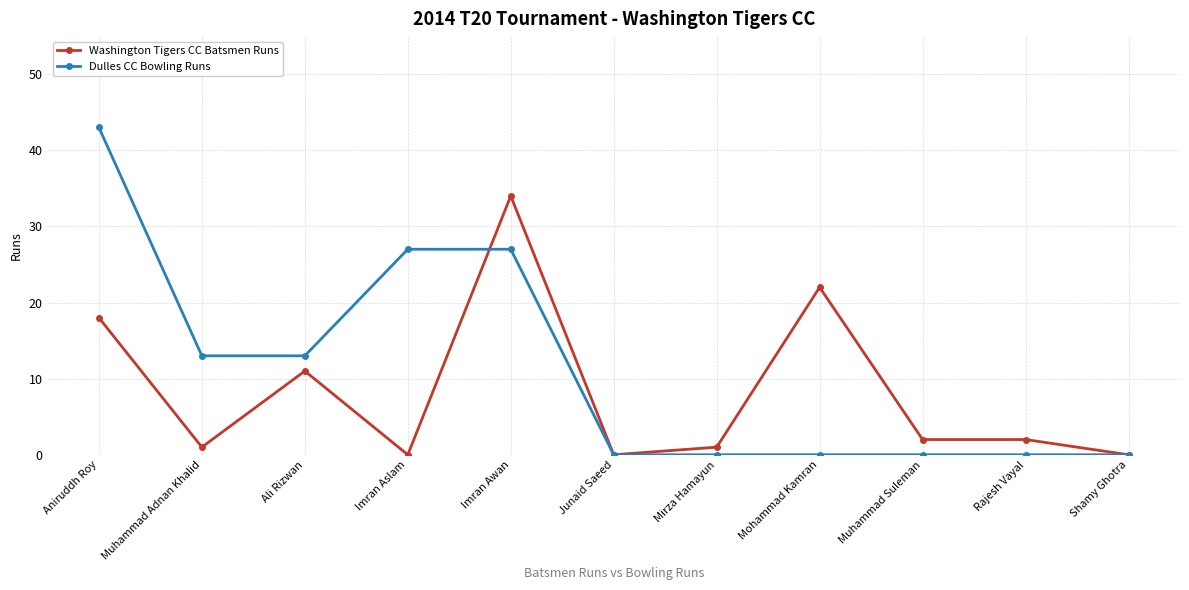

Is the value of Washington Tigers CC Batsmen Runs at Mohammad Kamran greater than the value of Dulles CC Bowling Runs at Muhammad Adnan Khalid?

Yes